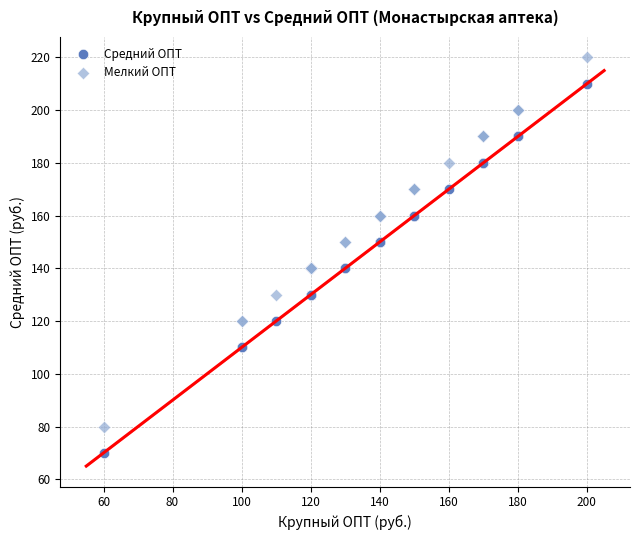

What is the X range (max minus min) for the scatter plot?

140